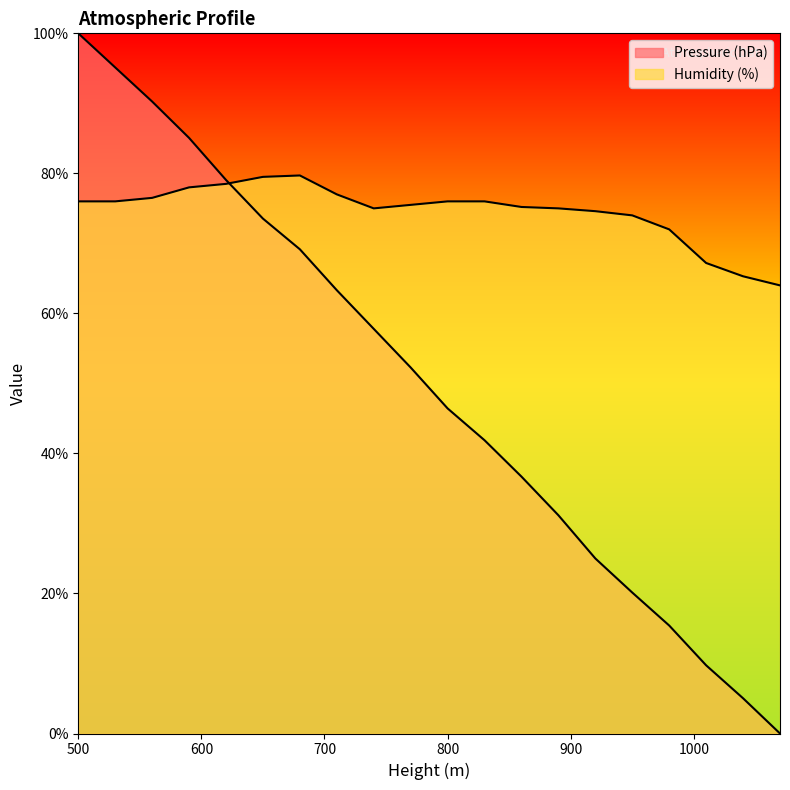

How many lines are shown in the chart?

2